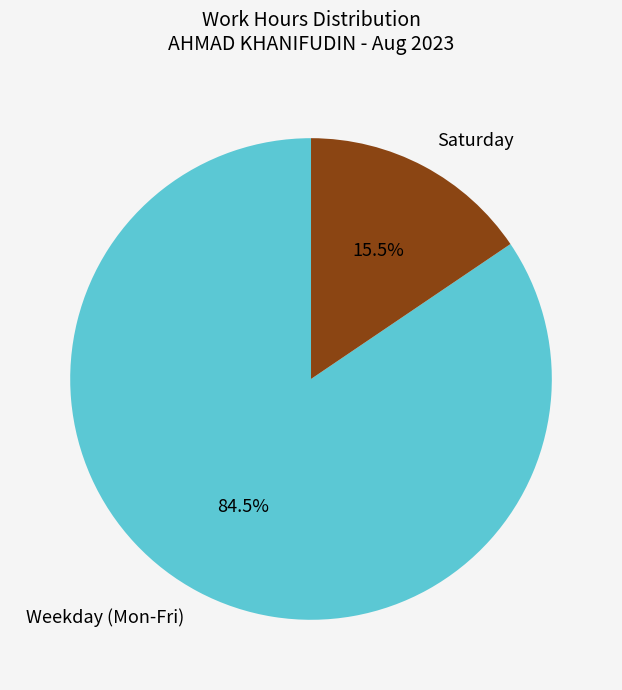

Which slice is the smallest?

Saturday